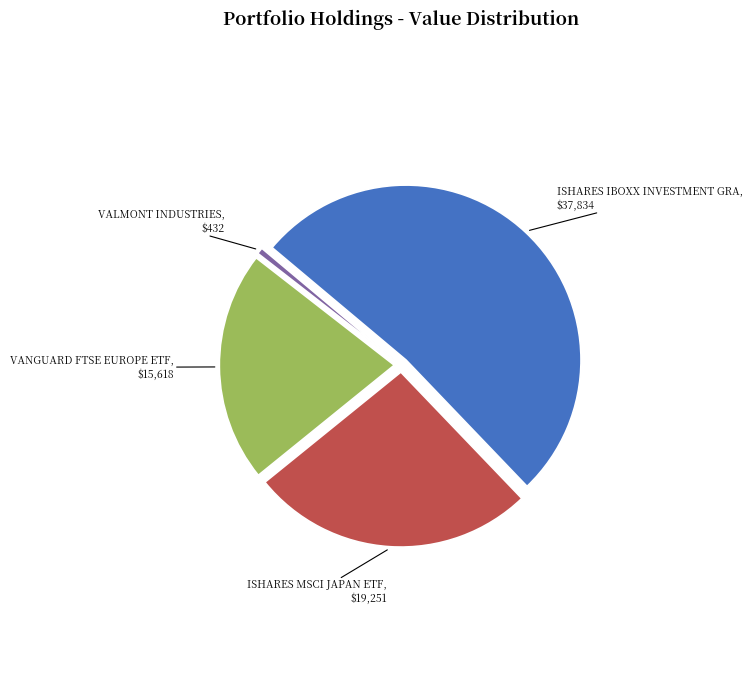

The ISHARES MSCI JAPAN ETF slice represents 17% of the pie. True or false?

False